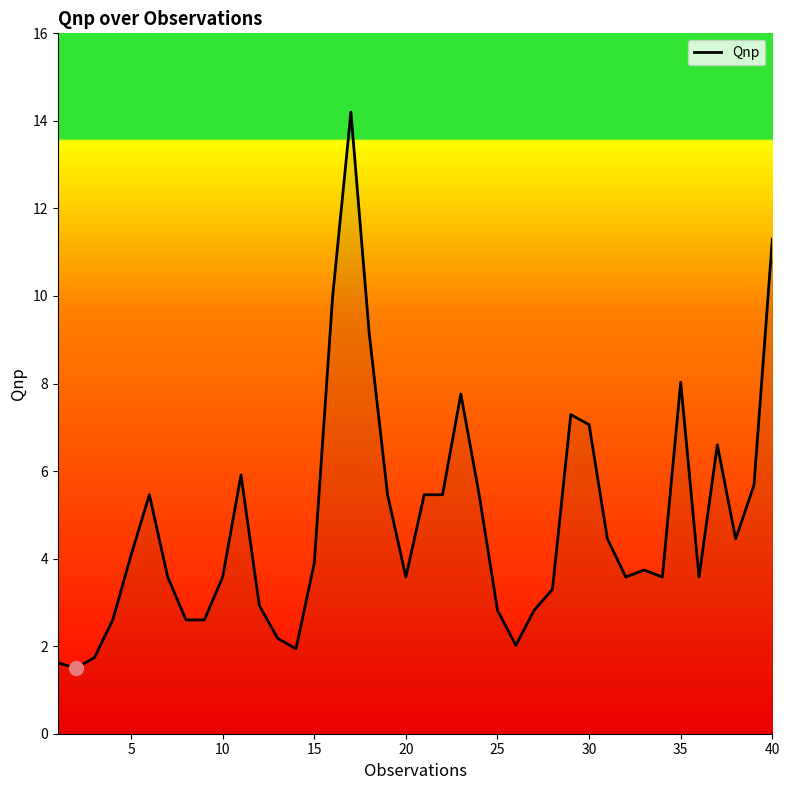

What is the minimum value shown in the chart?

1.5